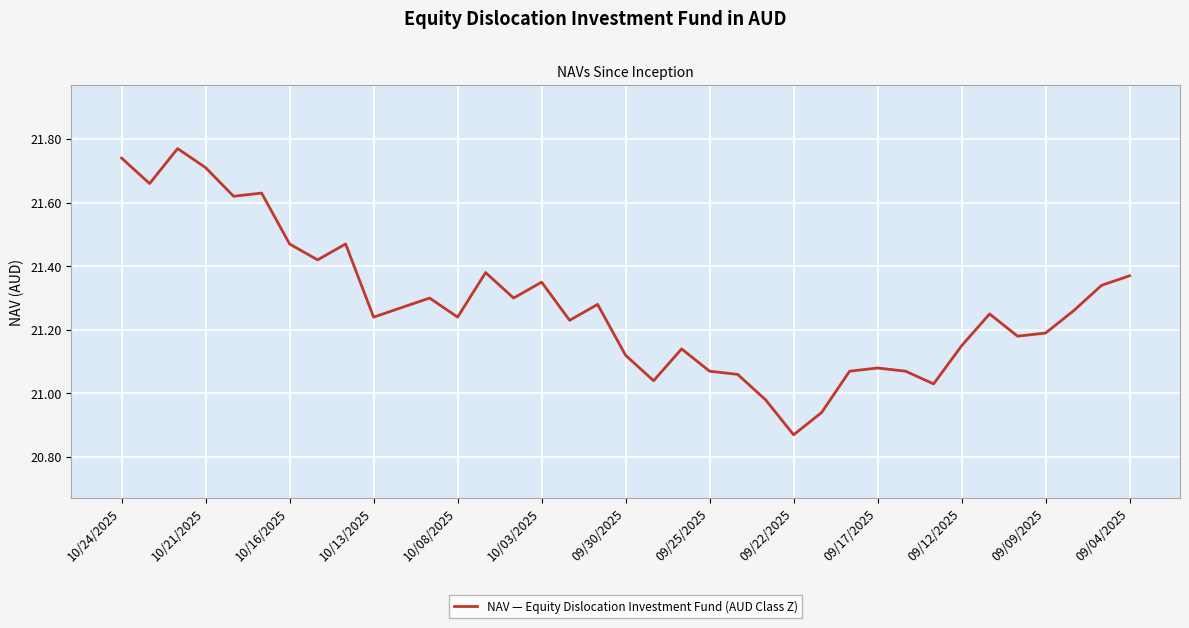

What is the difference between the maximum and minimum values?

0.9